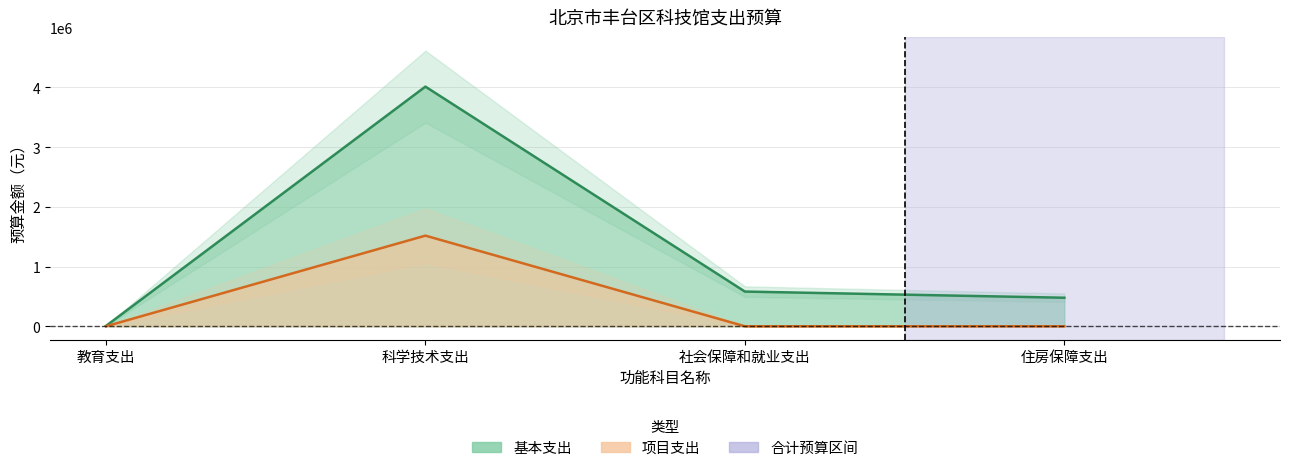

True or false: 项目支出 and 基本支出 cross at least once.

False